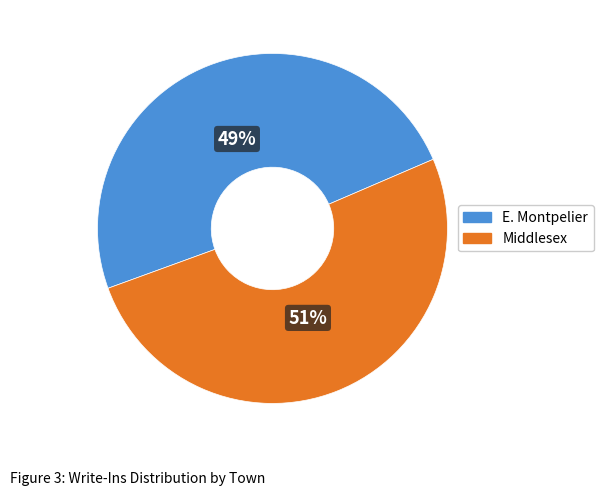

Which slice is the smallest?

E. Montpelier